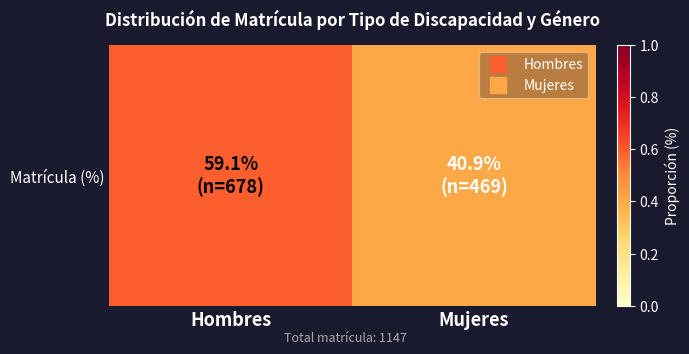

List the labels in order of value, smallest first.

Mujeres, Hombres